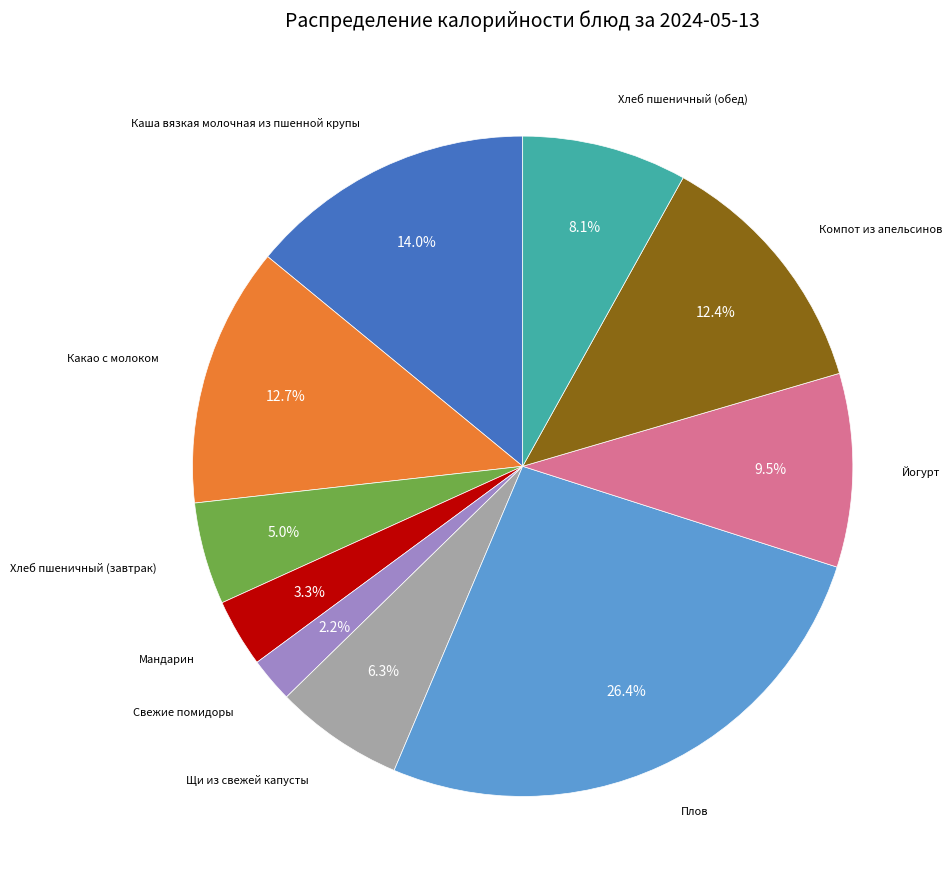

Does any single category account for the majority?

No